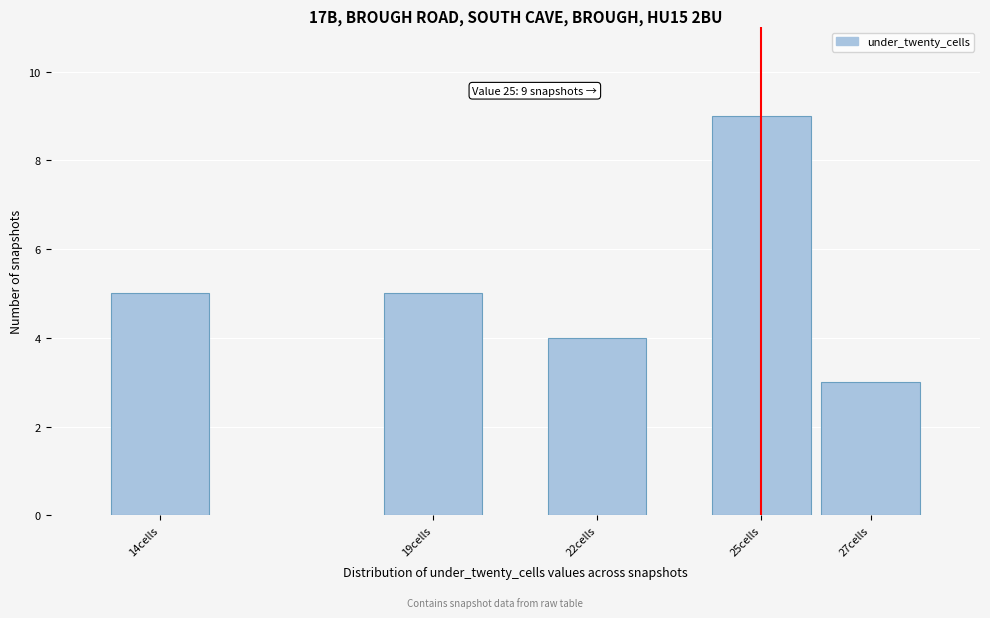

Reading left to right, what are all the values shown in this chart?

5	5	4	9	3